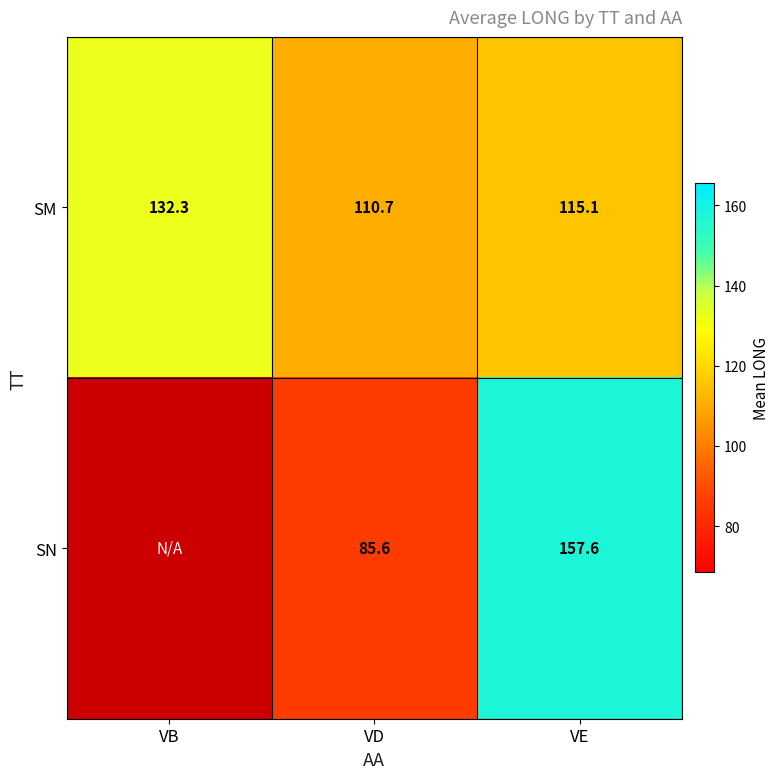

The SN series shows 85.6 at VD. True or false?

True